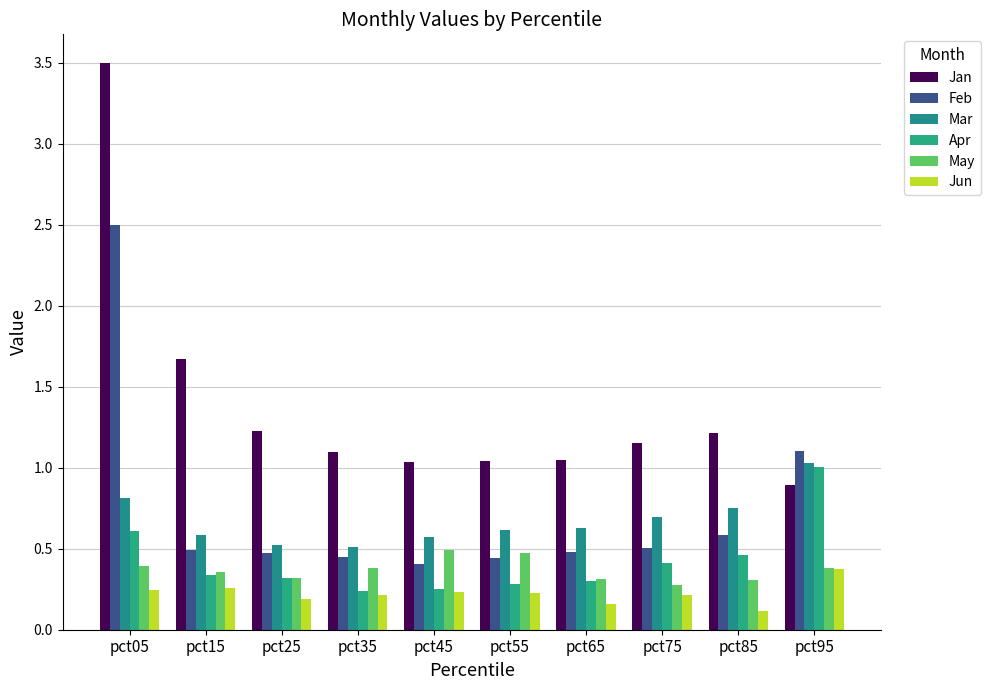

What is the total value across all series at pct75?

3.3